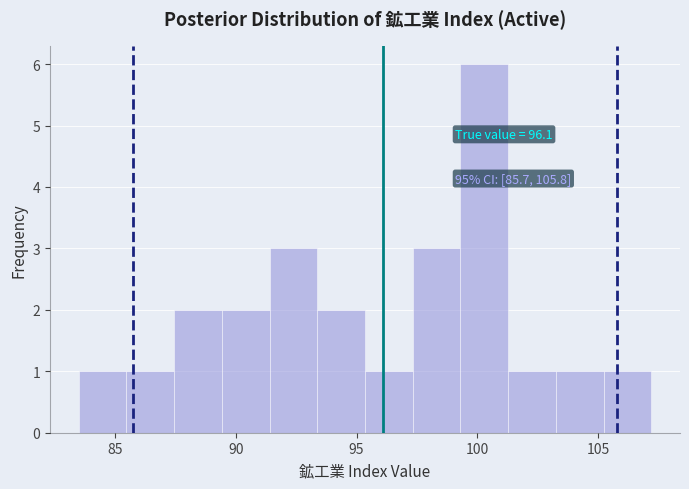

Read against the x-axis, roughly where is the centre of the tallest bar?

100.5